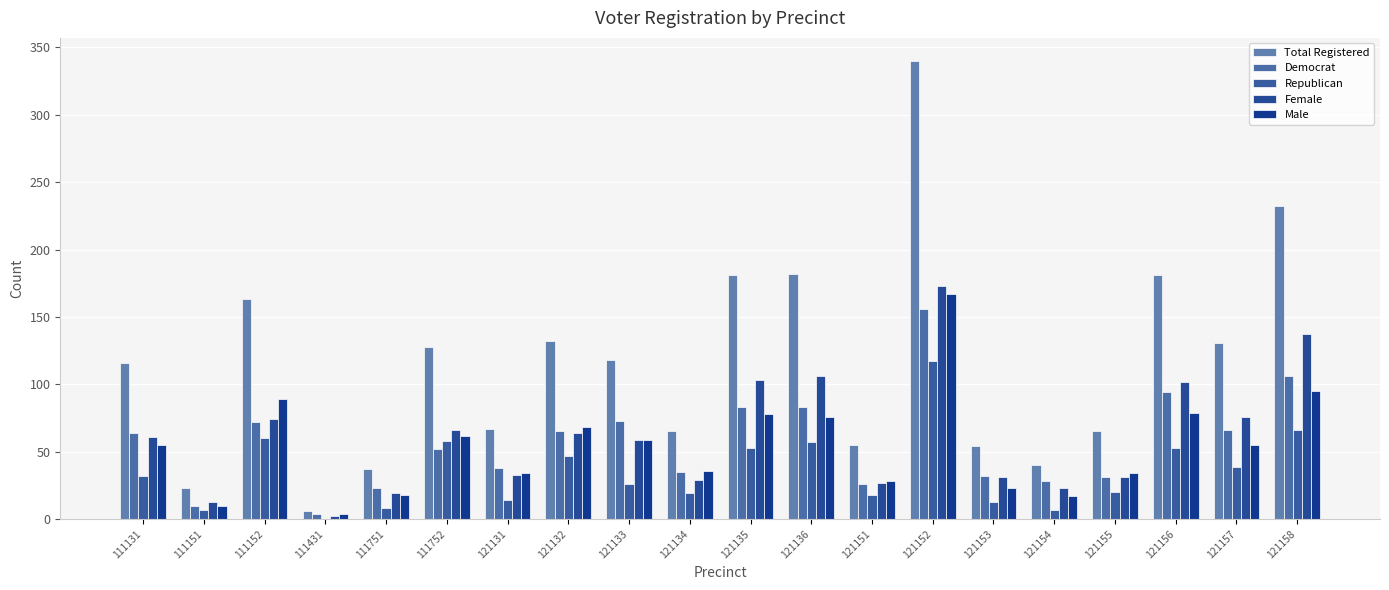

Reading left to right, transcribe all the data shown in this chart.

Total Registered: 116	23	163	6	37	128	67	132	118	65	181	182	55	340	54	40	65	181	131	232
Democrat: 64	10	72	4	23	52	38	65	73	35	83	83	26	156	32	28	31	94	66	106
Republican: 32	7	60	0	8	58	14	47	26	19	53	57	18	117	13	7	20	53	39	66
Female: 61	13	74	2	19	66	33	64	59	29	103	106	27	173	31	23	31	102	76	137
Male: 55	10	89	4	18	62	34	68	59	36	78	76	28	167	23	17	34	79	55	95